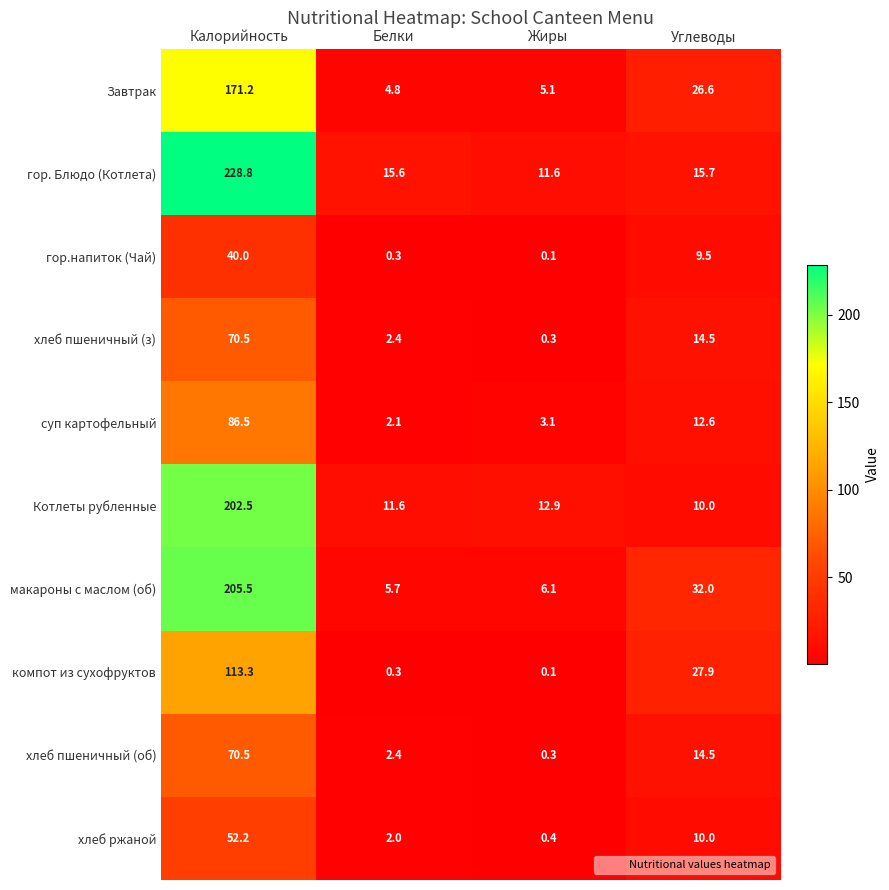

List the labels in order of гор.напиток (Чай) value, largest first.

Калорийность, Углеводы, Белки, Жиры